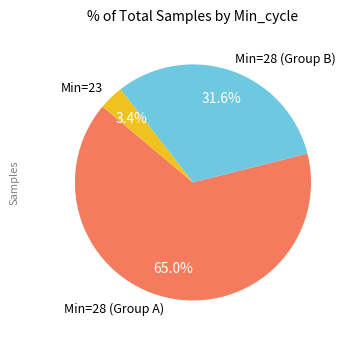

Is there a majority slice in this chart?

Yes